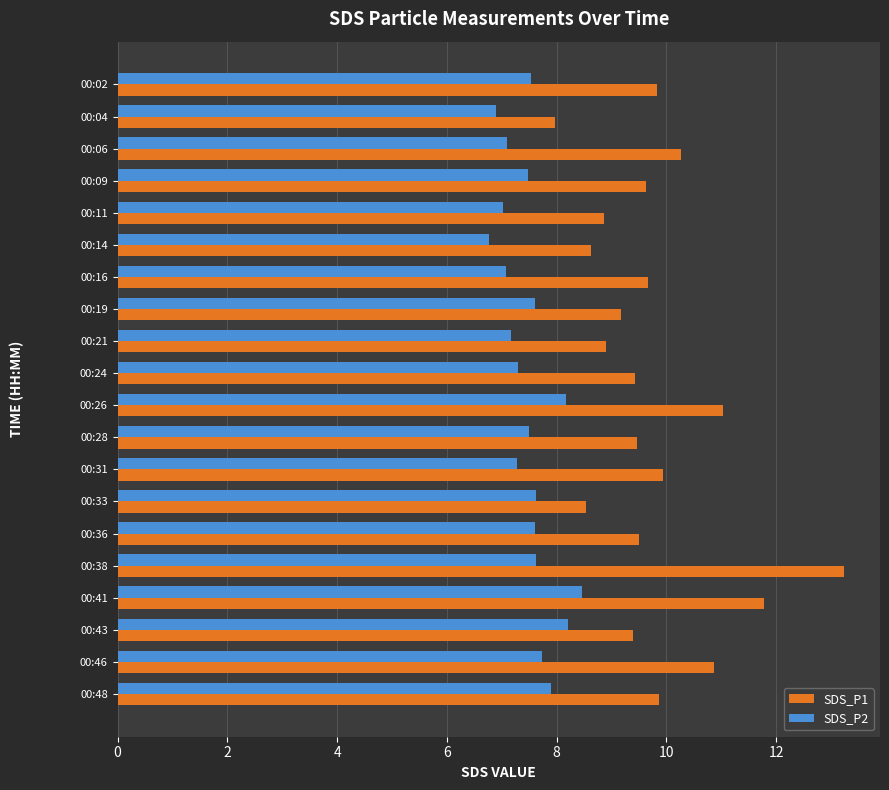

Which series has the largest range (max minus min)?

SDS_P1